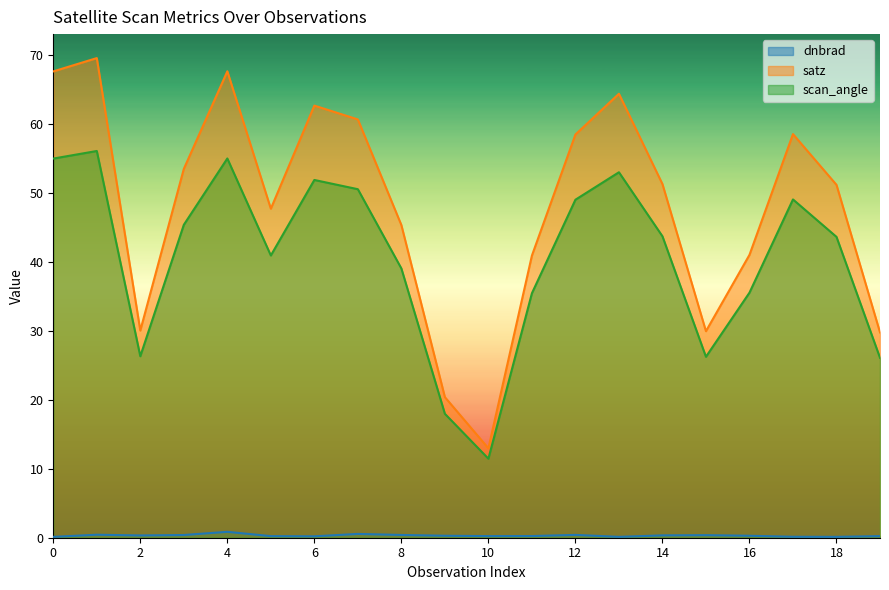

At 10, list the series in order from largest to smallest.

satz, scan_angle, dnbrad